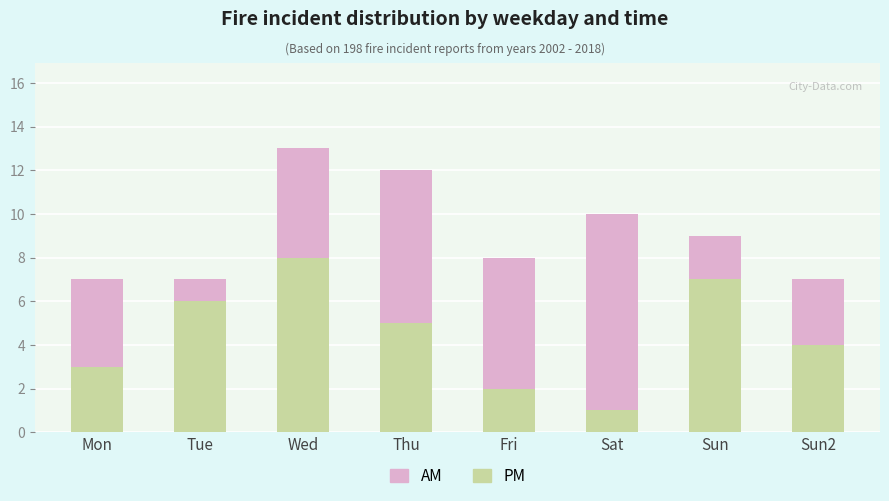

Does the chart contain stacked bars?

Yes